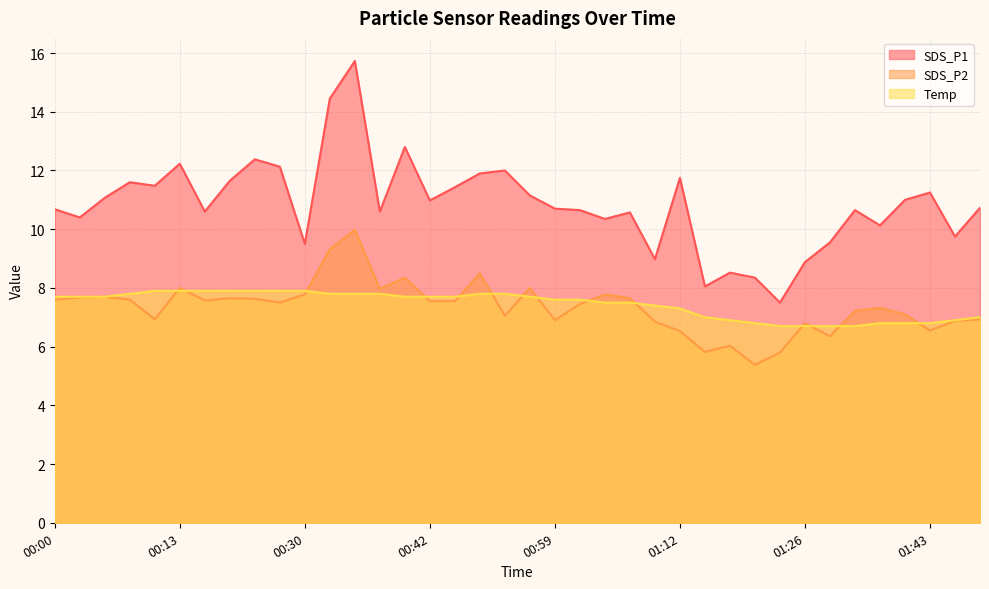

True or false: Temp and SDS_P1 intersect in this chart.

False